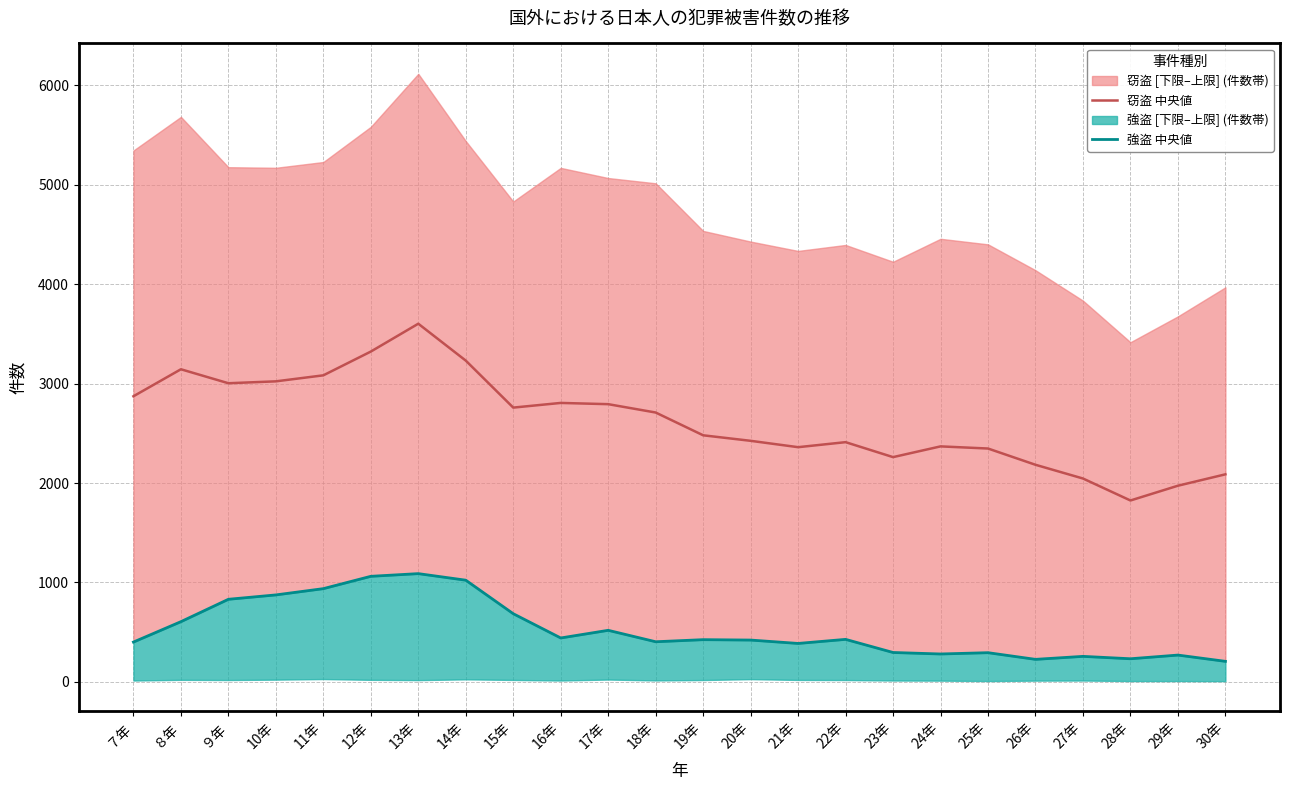

Where is 窃盗 中央値 nearest to the value 2713?

18年